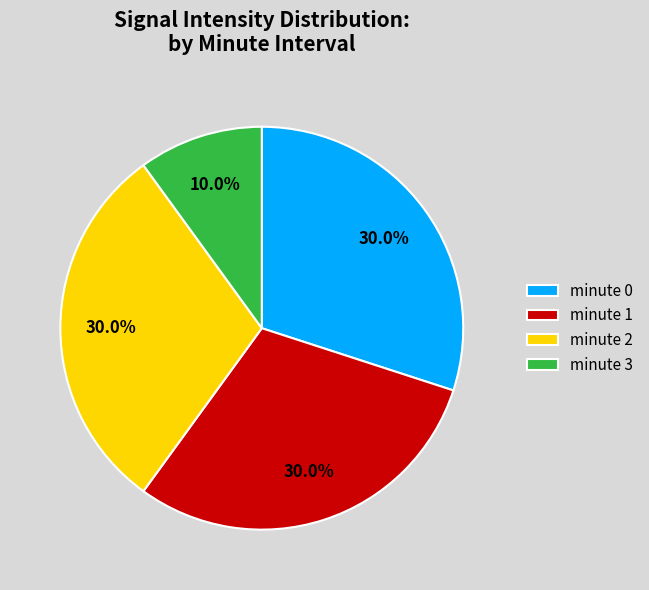

To the nearest percent, what is the difference between the largest and smallest slice percentages?

20%